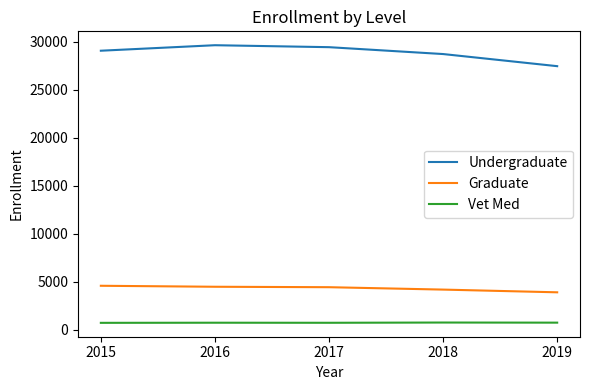

What is the difference between the highest and lowest values at 2019?

26707